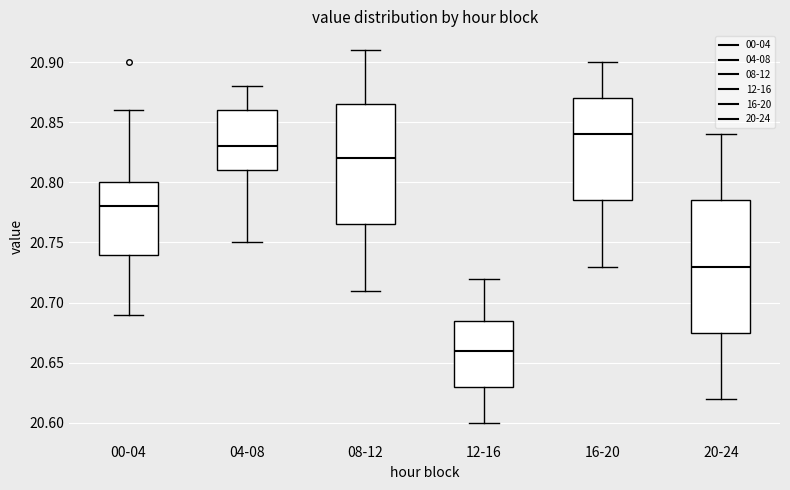

Reading left to right, read every box against the y-axis: the position of its median line, the range the box covers, and the ends of its whiskers. The values are not printed on the chart, so give them approximately, as read against the axis.

00-04: median 20.780, box 20.740 to 20.800, whiskers 20.690 to 20.860
04-08: median 20.830, box 20.810 to 20.860, whiskers 20.750 to 20.880
08-12: median 20.820, box 20.765 to 20.865, whiskers 20.710 to 20.910
12-16: median 20.660, box 20.630 to 20.685, whiskers 20.600 to 20.720
16-20: median 20.840, box 20.785 to 20.870, whiskers 20.730 to 20.900
20-24: median 20.730, box 20.675 to 20.785, whiskers 20.620 to 20.840